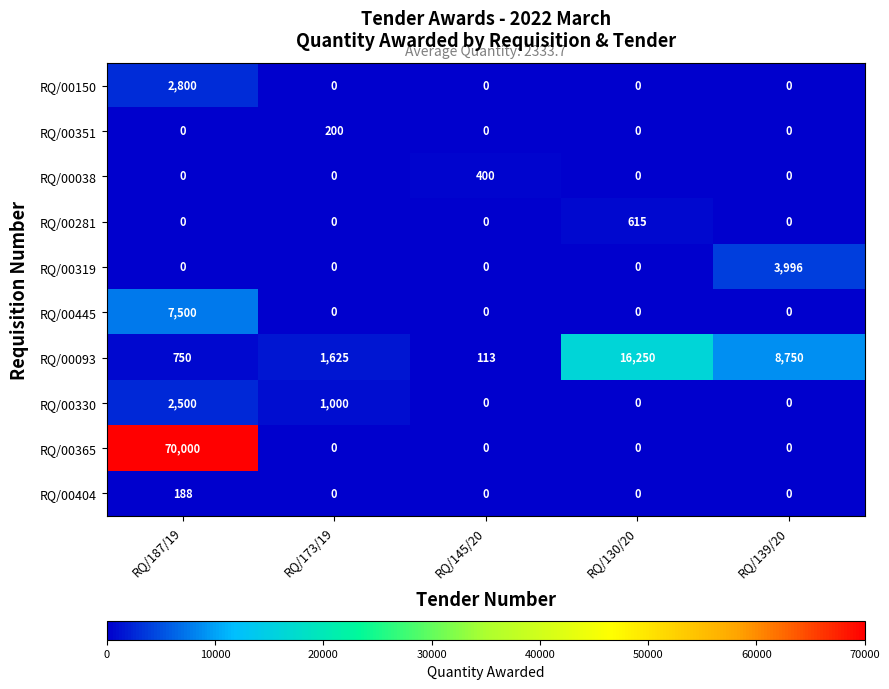

Is it true that RQ/00445 equals -5118 at RQ/145/20?

False